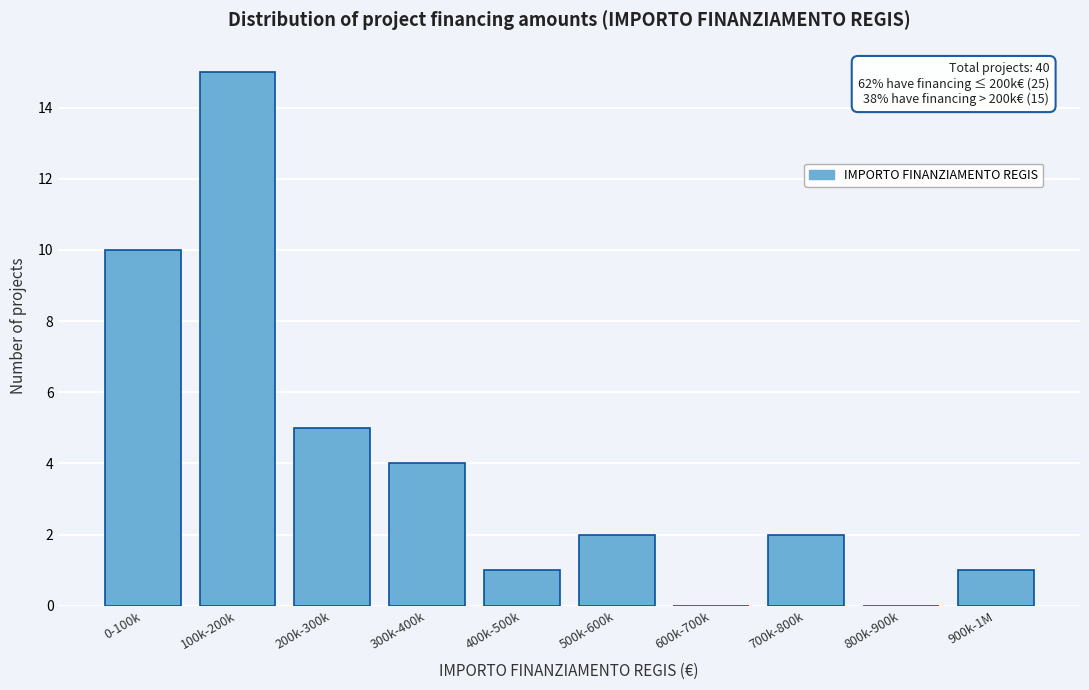

Reading right to left, extract all data points from this chart.

900k-1M=1	800k-900k=0	700k-800k=2	600k-700k=0	500k-600k=2	400k-500k=1	300k-400k=4	200k-300k=5	100k-200k=15	0-100k=10